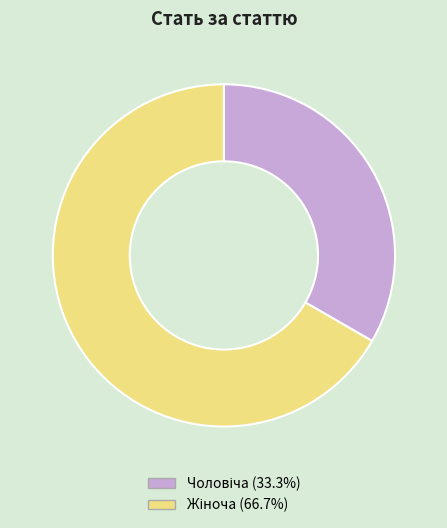

Is there a majority slice in this chart?

Yes